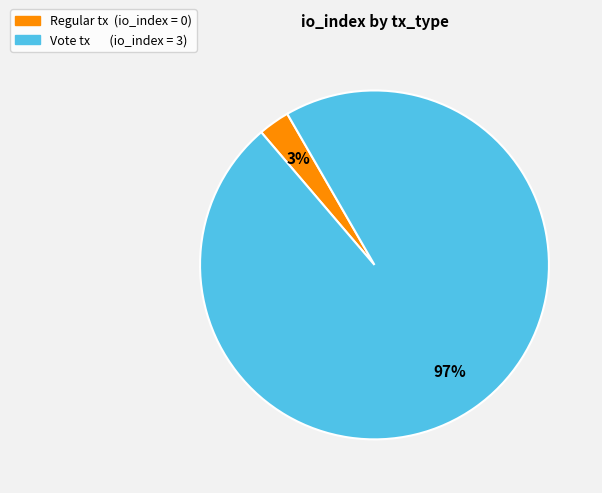

To the nearest percent, what is the difference between the largest and smallest slice percentages?

94%